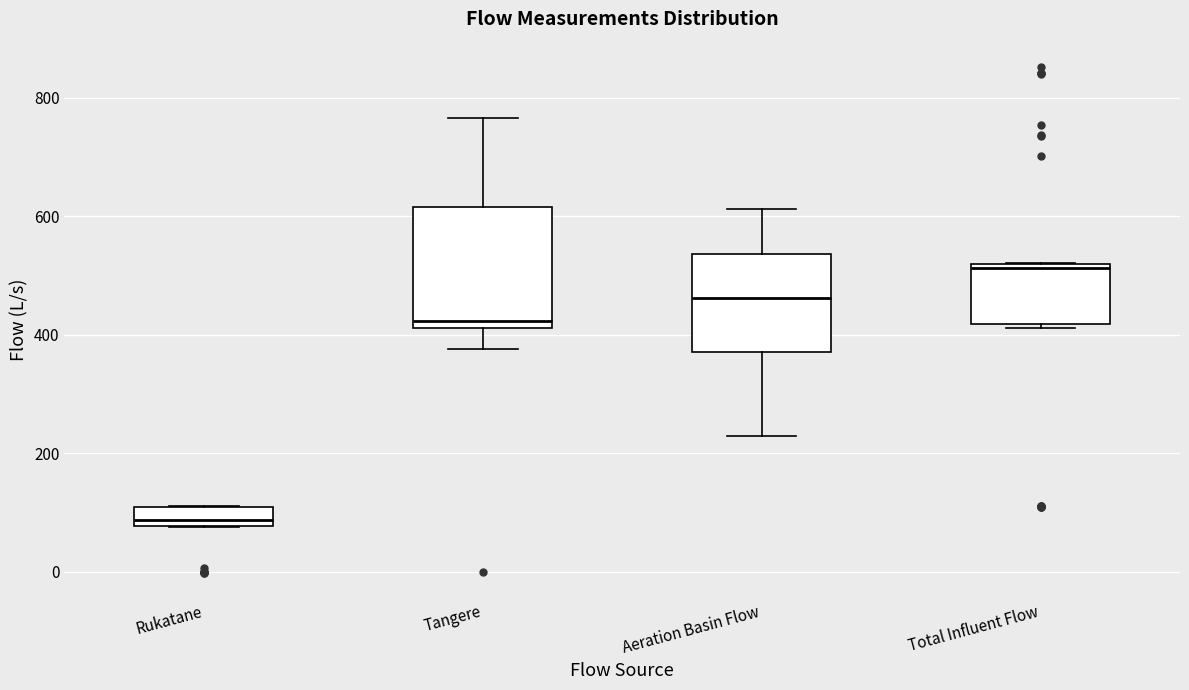

Which box's median line is the lowest?

Rukatane